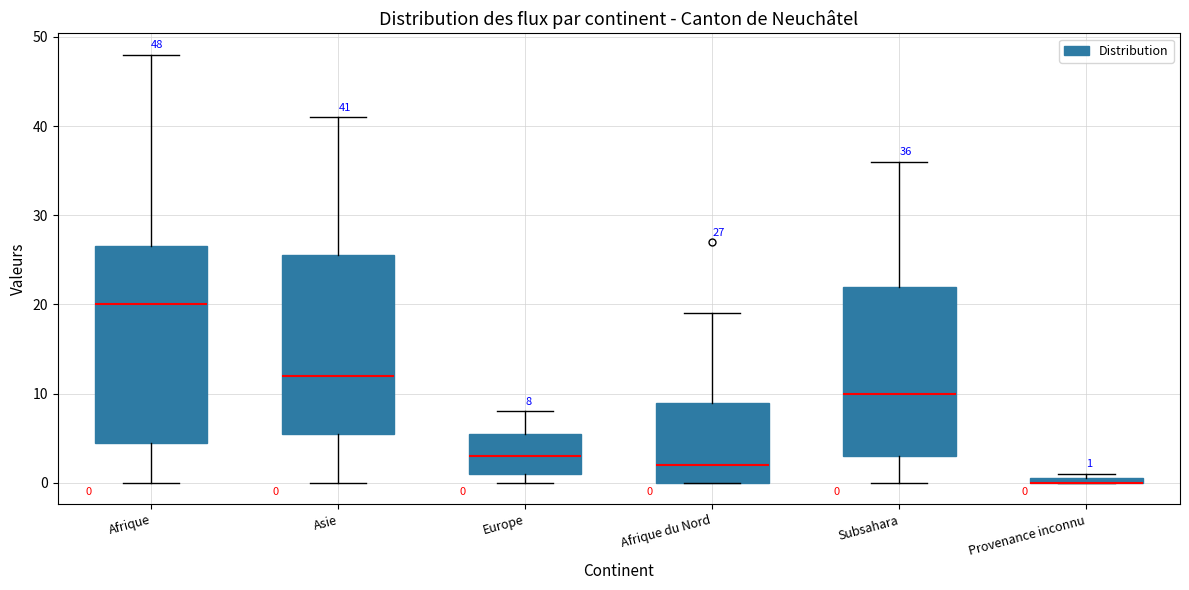

Comparing the boxes themselves (not the whiskers), which one is the tallest?

Afrique